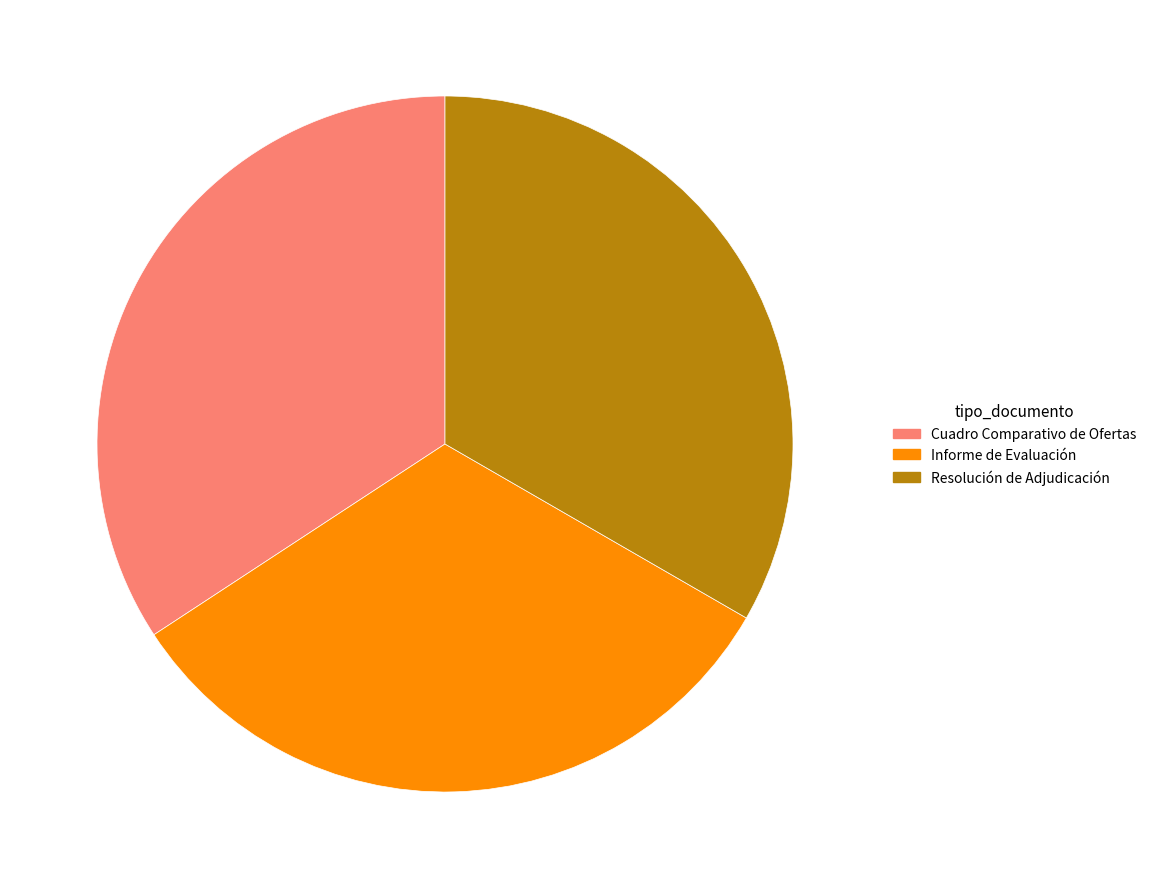

Rank the categories by value from highest to lowest.

Cuadro Comparativo de Ofertas, Resolución de Adjudicación, Informe de Evaluación